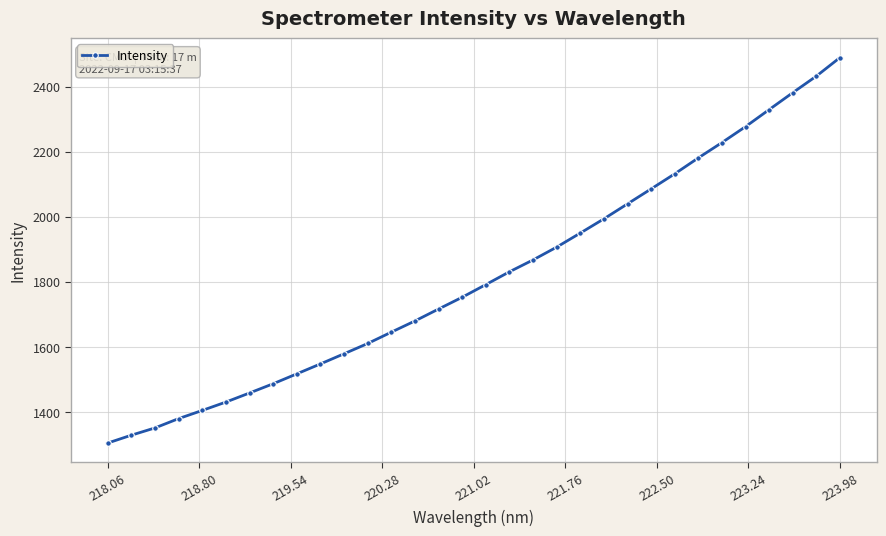

What is the sum of all values?

58108.5